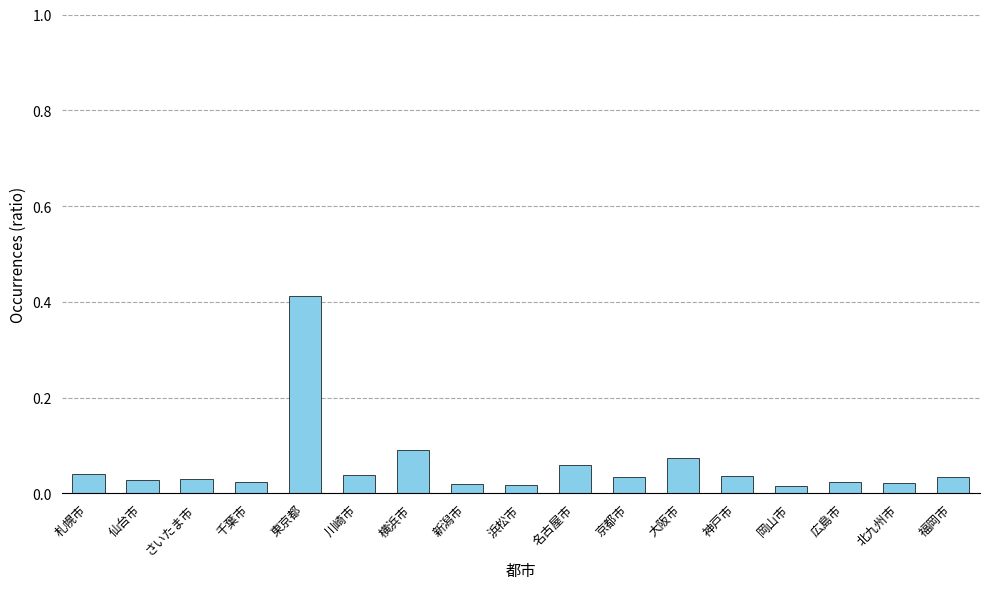

What is the sum of all values?

1.0